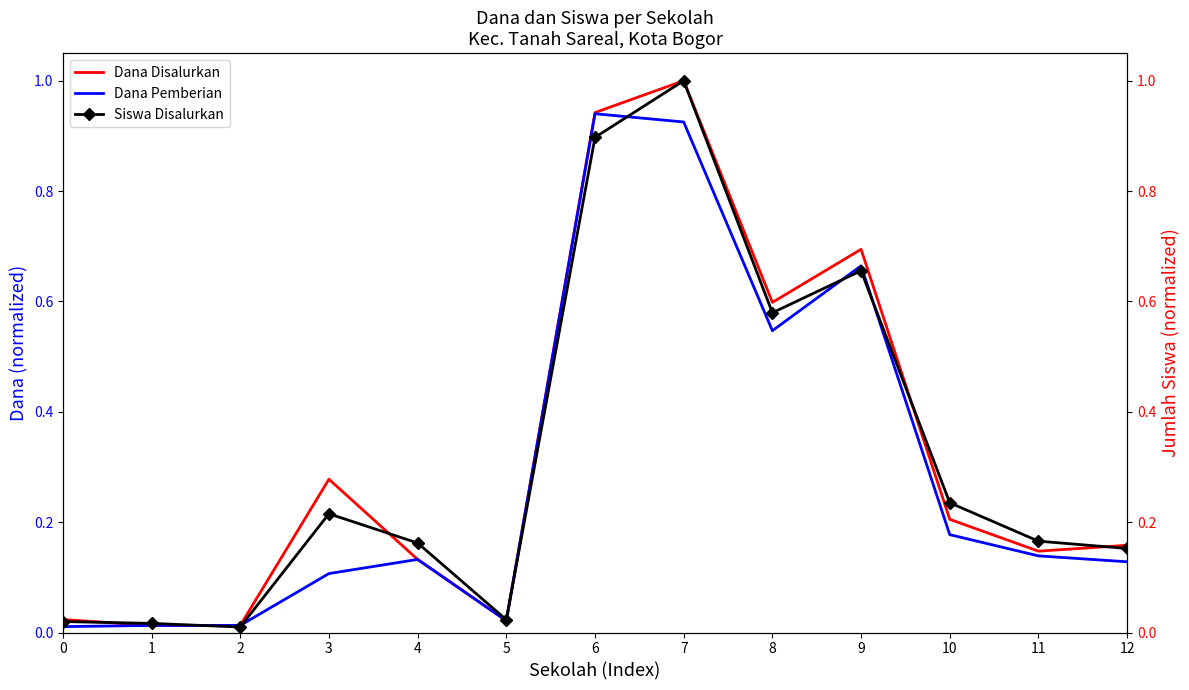

Count the number of categories in the chart.

13